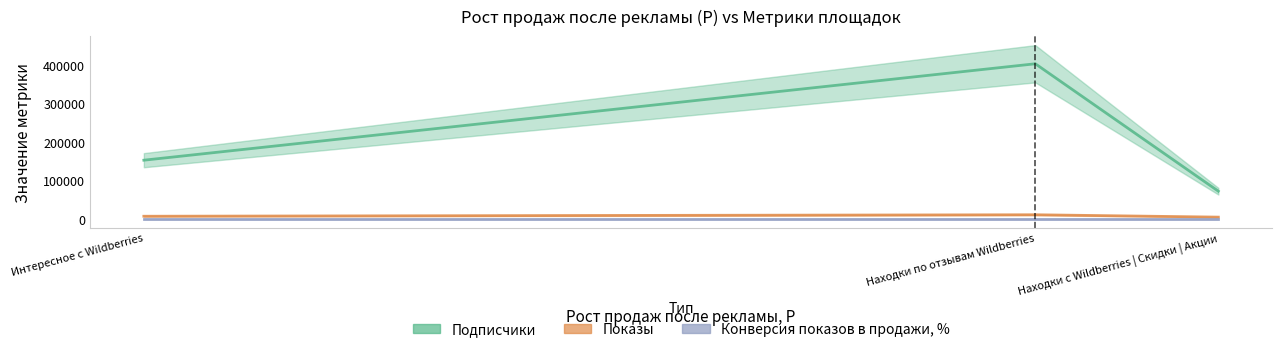

List the series in order of their peak value, highest first.

Подписчики, Показы, Конверсия показов в продажи, %